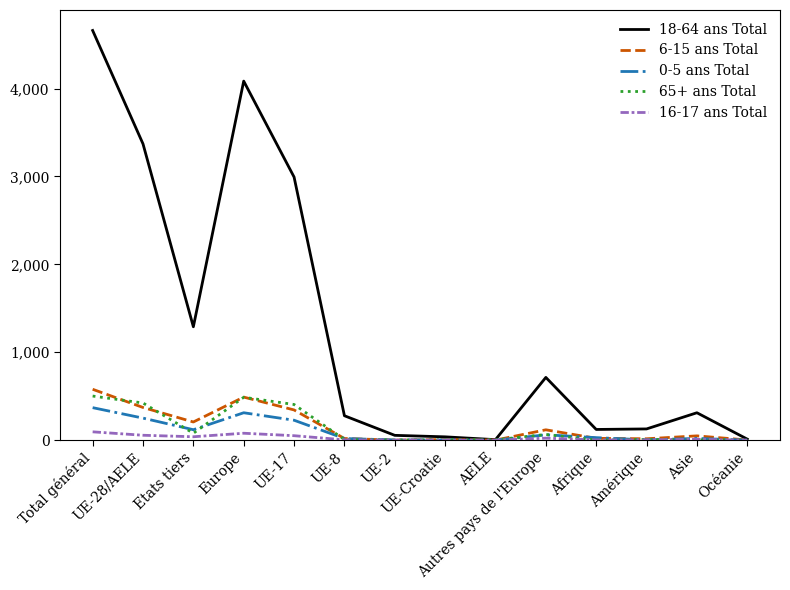

What is the greatest value displayed?

4660